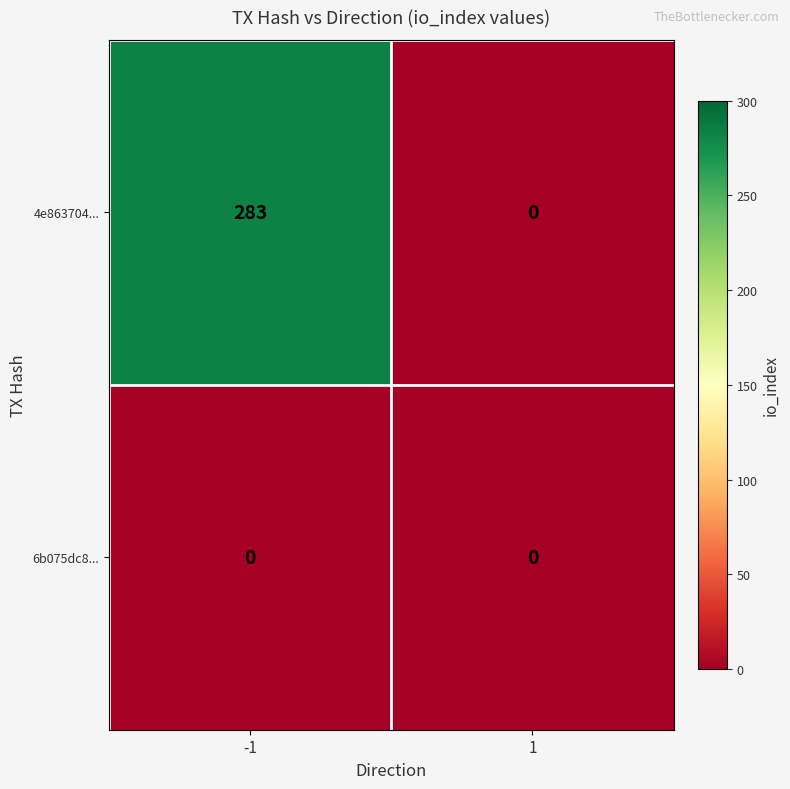

Is it true that 4e863704... equals 102 at 1?

False